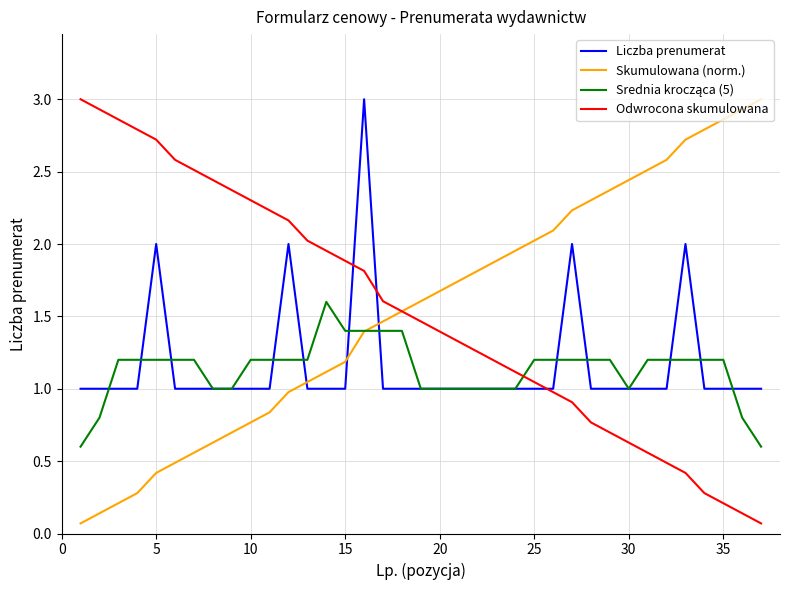

How many times do Liczba prenumerat and Odwrocona skumulowana cross each other?

3